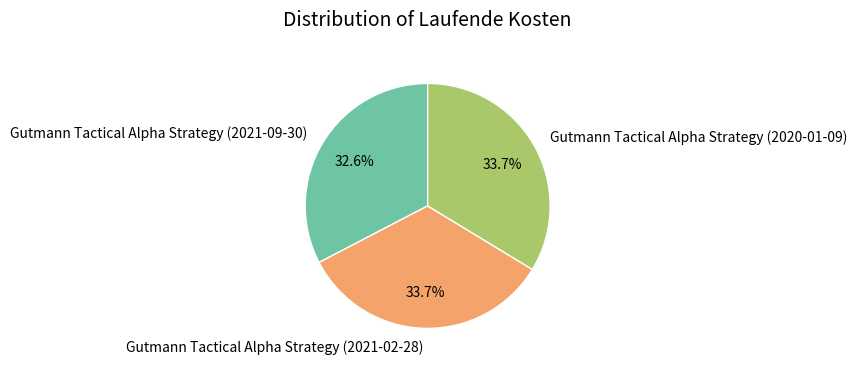

Which slice is the smallest?

Gutmann Tactical Alpha Strategy (2021-09-30)